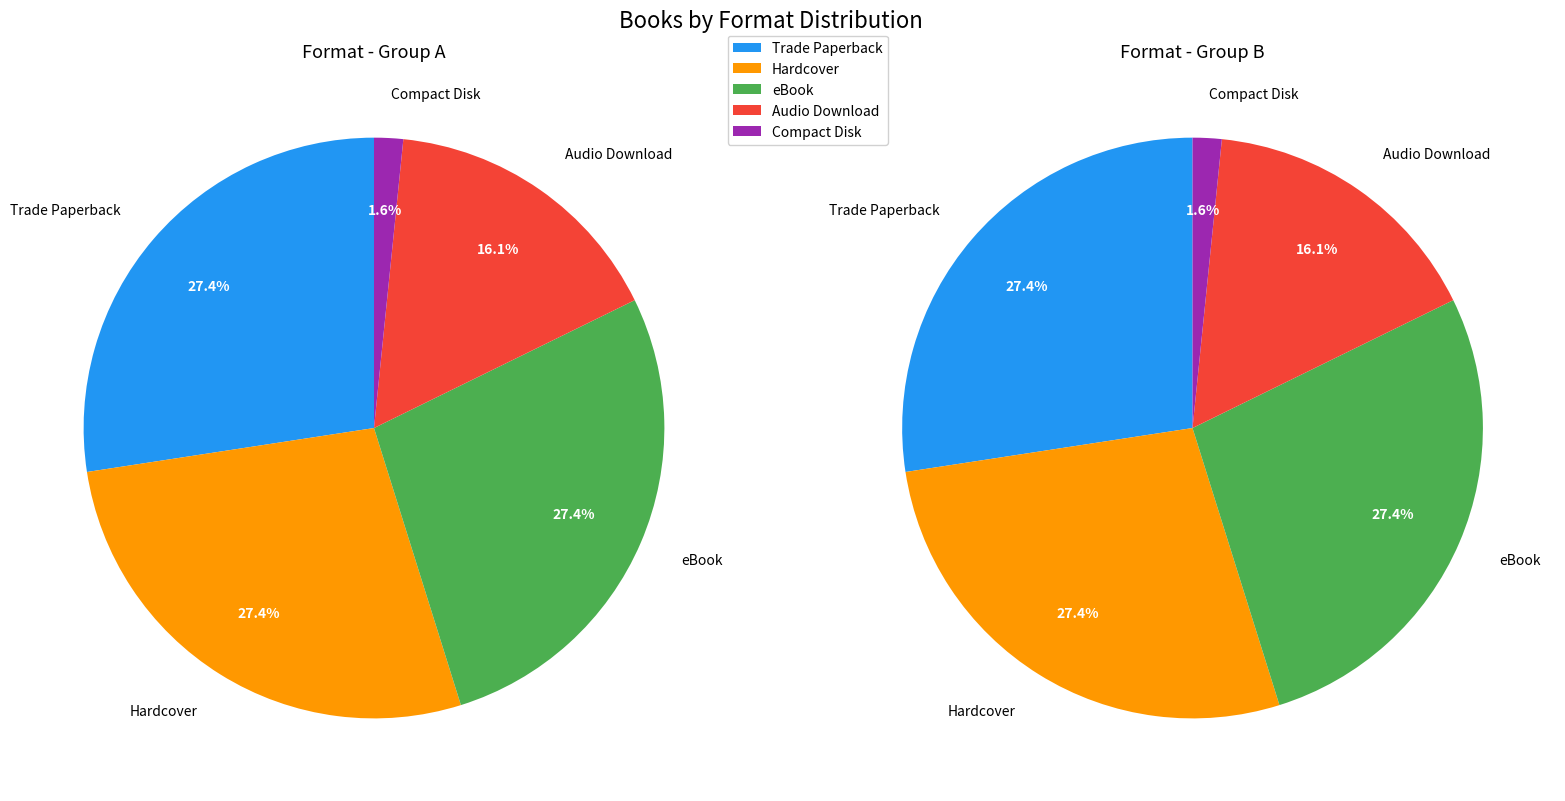

Does any single category account for the majority?

No